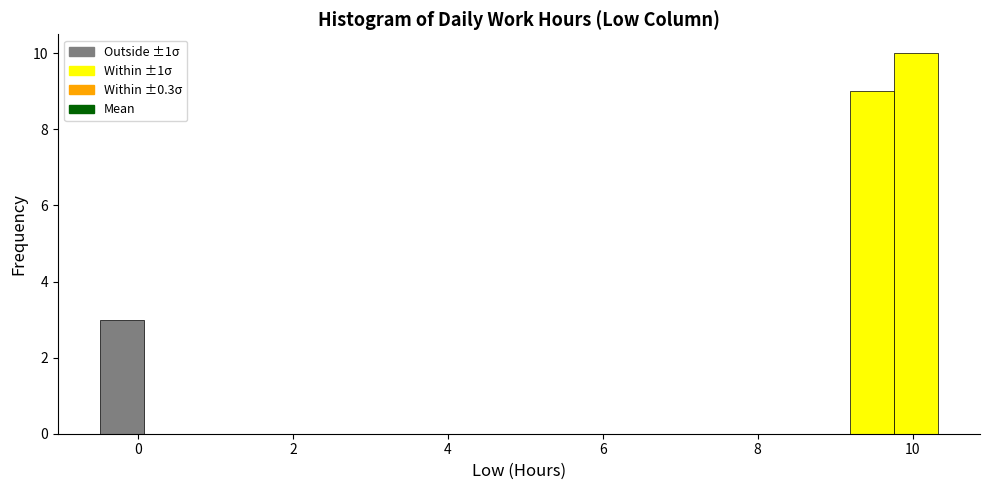

Around what value on the x-axis is the tallest bar? Give the approximate position of its centre, as read against the axis.

10.0